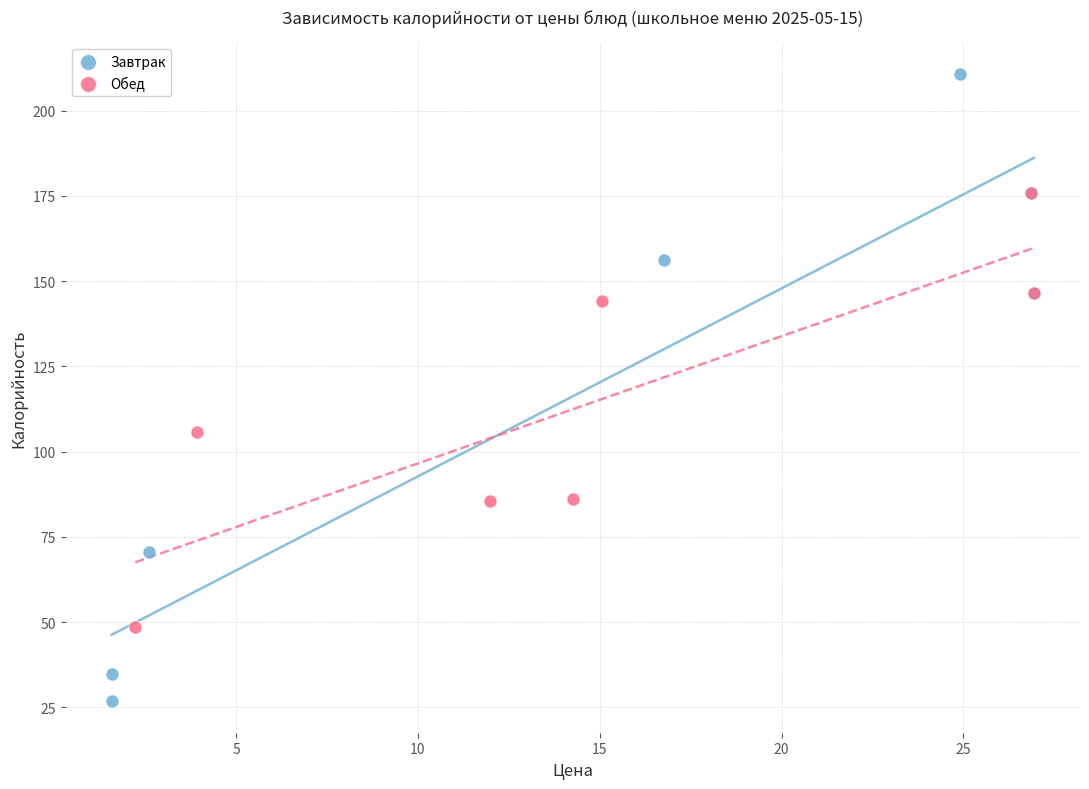

Which series contains the lowest Y value?

Завтрак